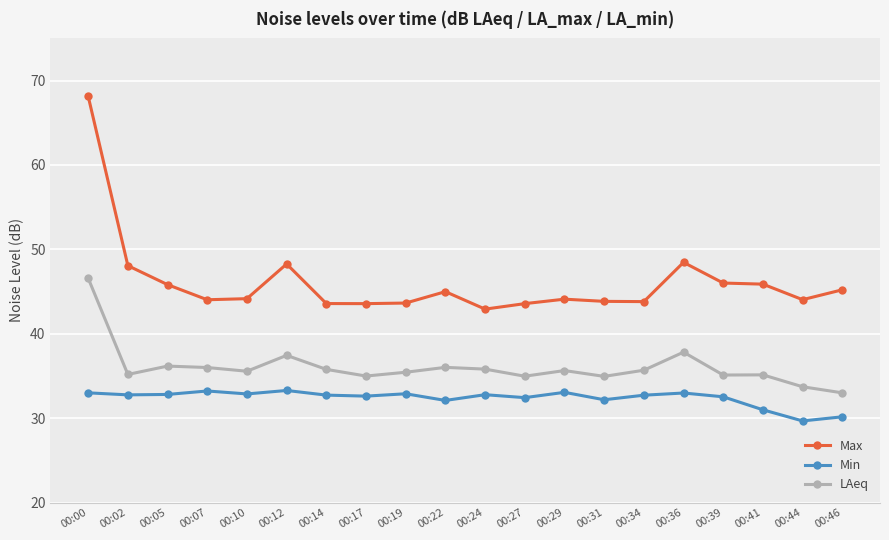

Read the Max value at 00:22.

45.0